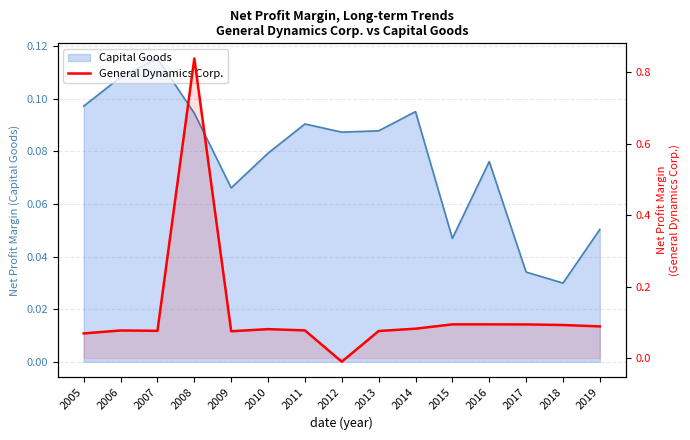

True or false: there are more than 2 points higher than both neighbors.

True